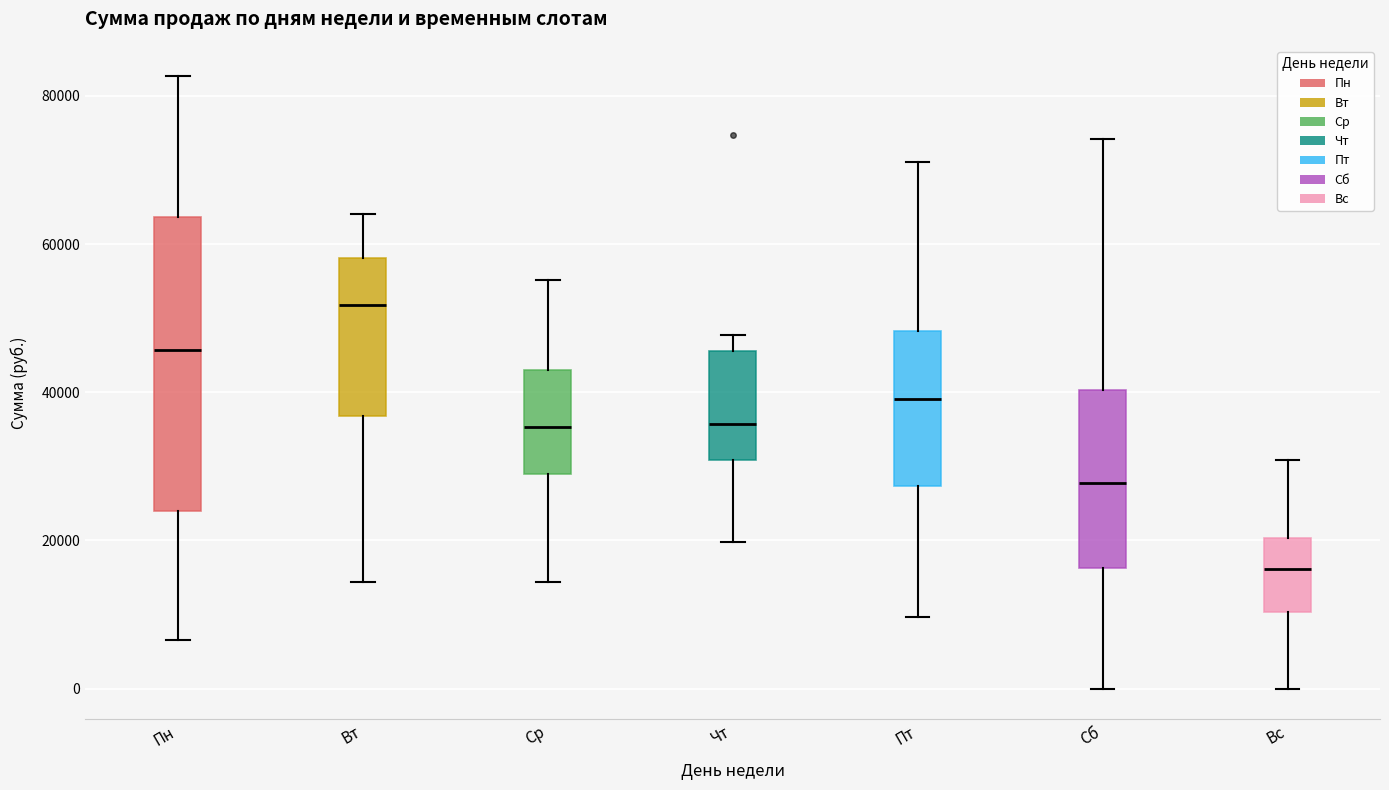

Which box is the tallest, from its lower edge to its upper edge?

Пн